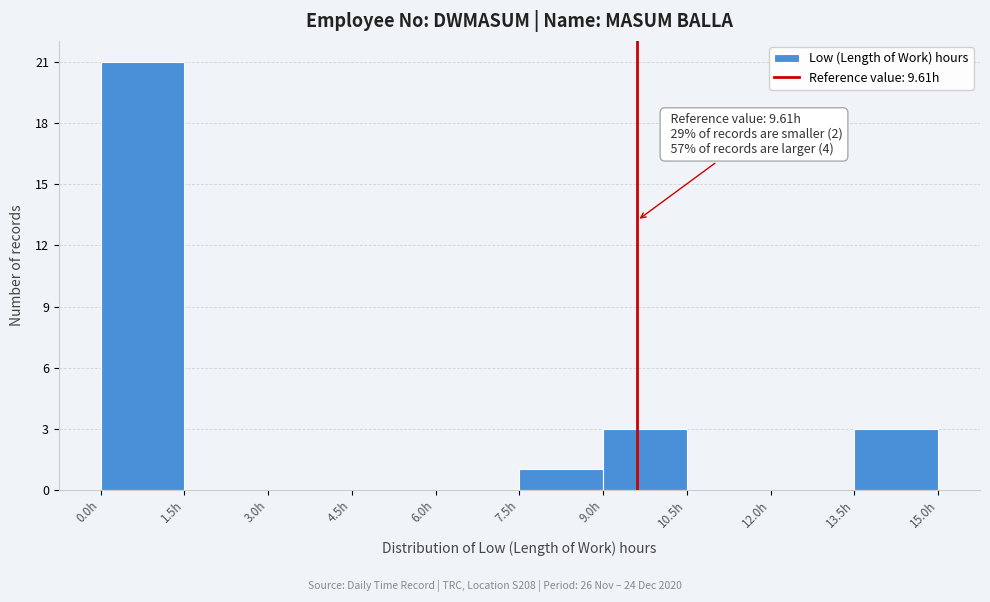

Which range on the x-axis has the tallest bar?

0.0 to 1.5